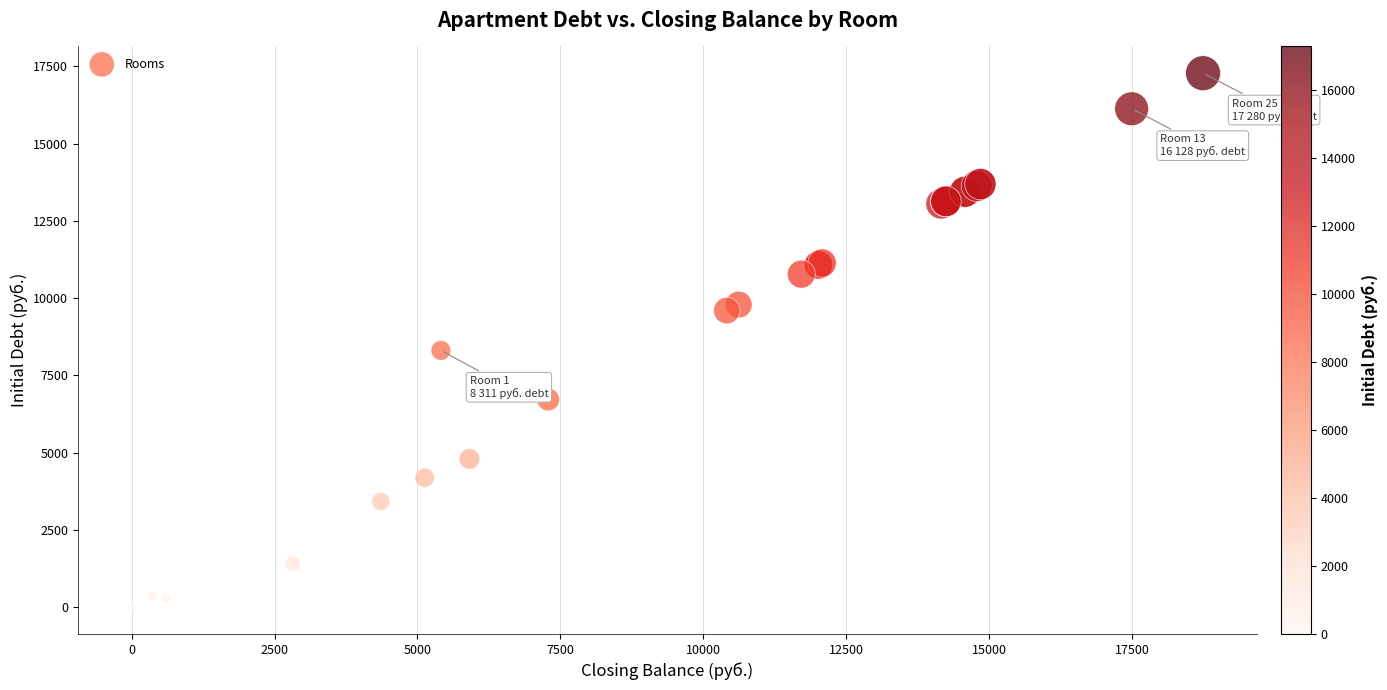

What Y value in the scatter plot is closest to 8640?

8310.9